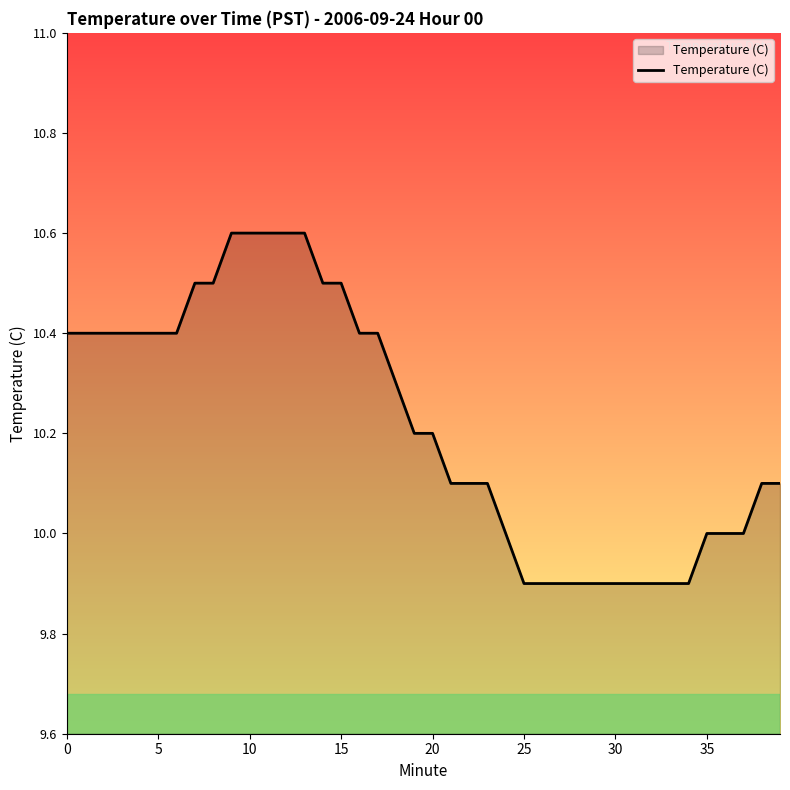

Reading left to right, transcribe all the data shown in this chart.

10.4	10.4	10.4	10.4	10.4	10.4	10.4	10.5	10.5	10.6	10.6	10.6	10.6	10.6	10.5	10.5	10.4	10.4	10.3	10.2	10.2	10.1	10.1	10.1	10.0	9.9	9.9	9.9	9.9	9.9	9.9	9.9	9.9	9.9	9.9	10.0	10.0	10.0	10.1	10.1